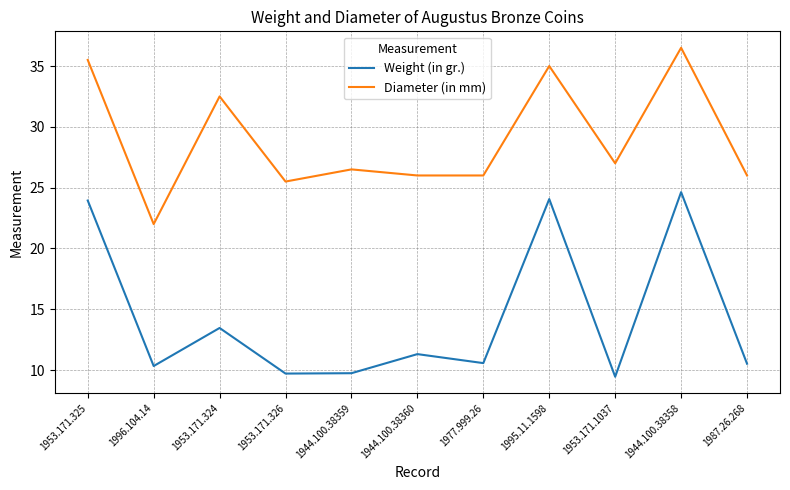

What is the sum of the Weight (in gr.) values at 1944.100.38358 and 1953.171.324?

38.1